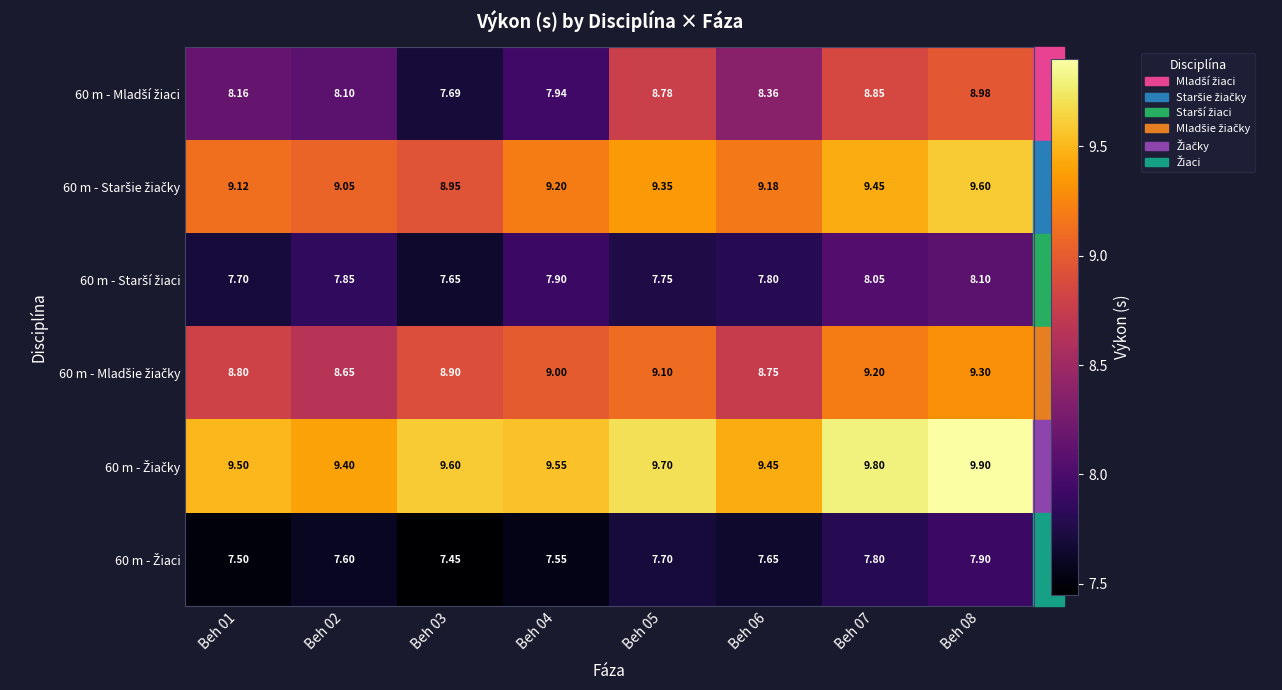

How many series are shown in this chart?

6